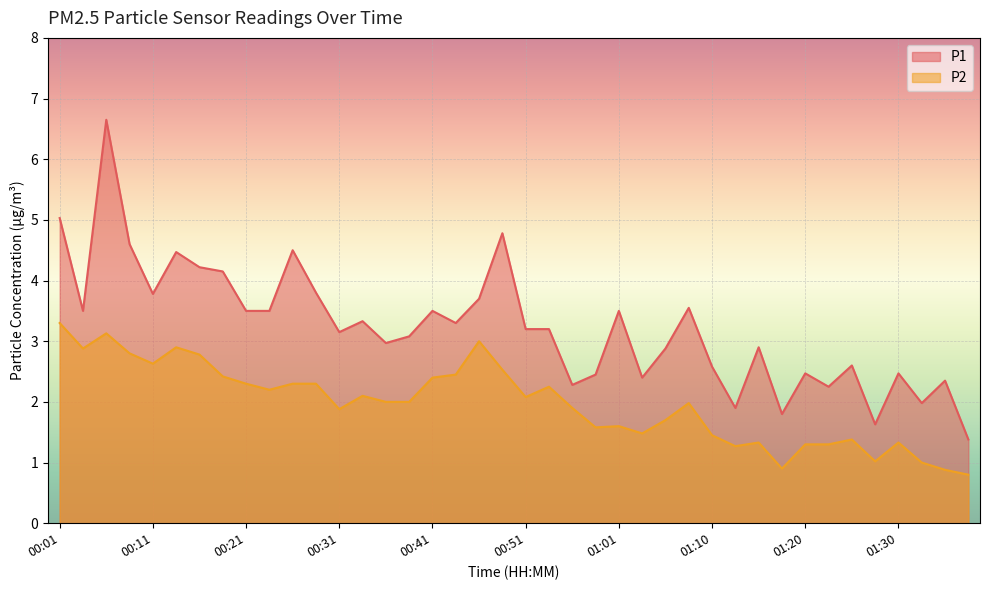

Rank the series by their average value, from highest to lowest.

P1, P2